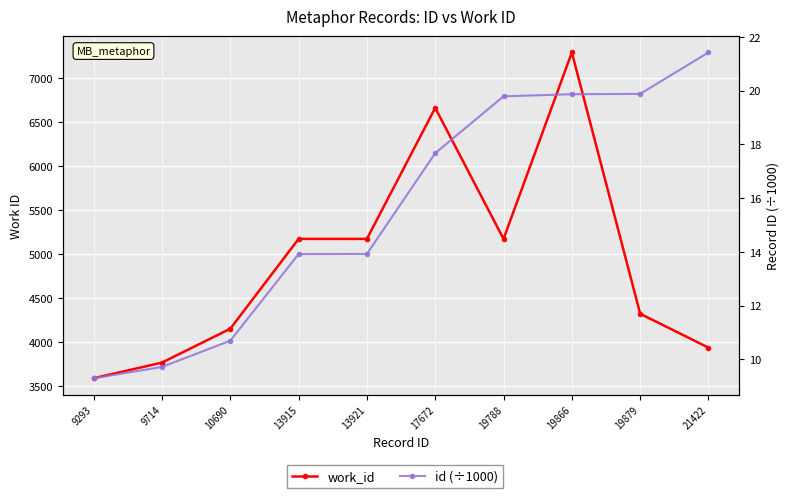

True or false: work_id and id (÷1000) intersect in this chart.

False